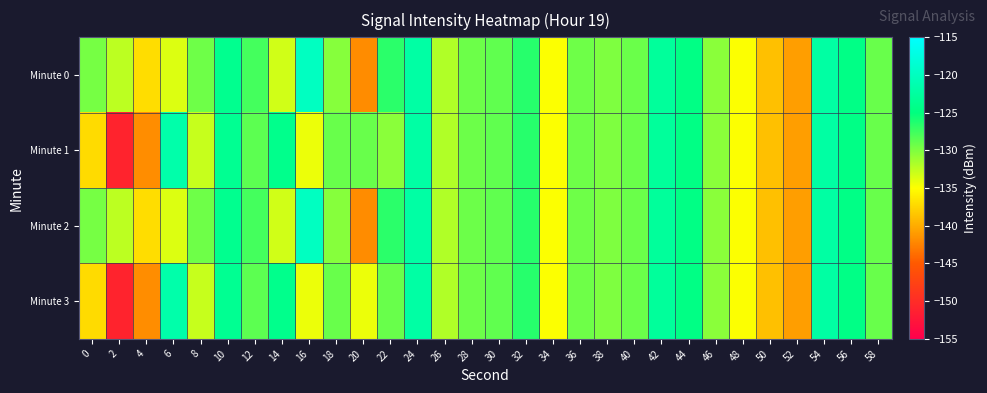

Count the number of categories in the chart.

30